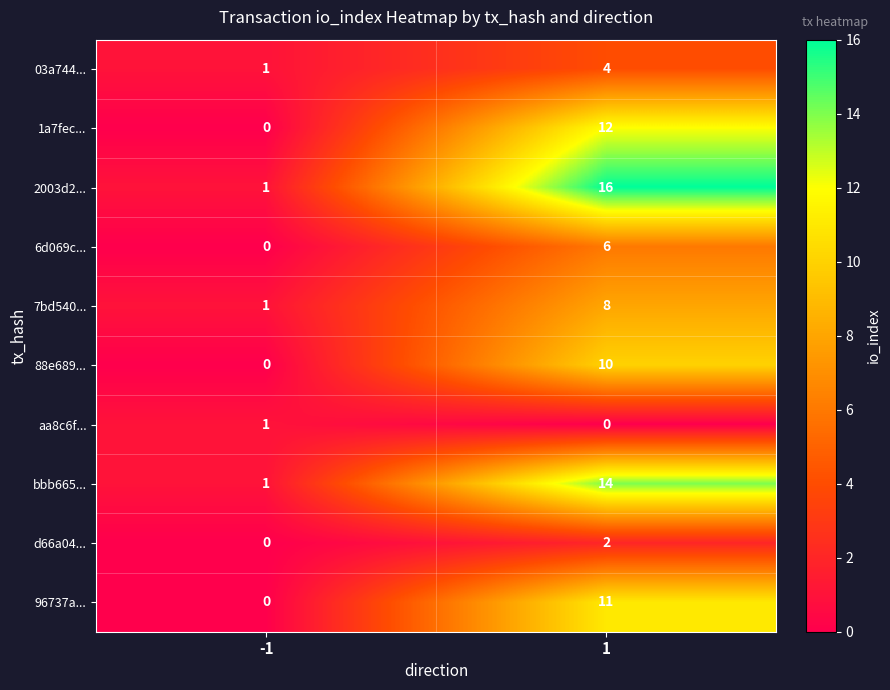

What is the sum of the 7bd540... values at 1 and -1?

9